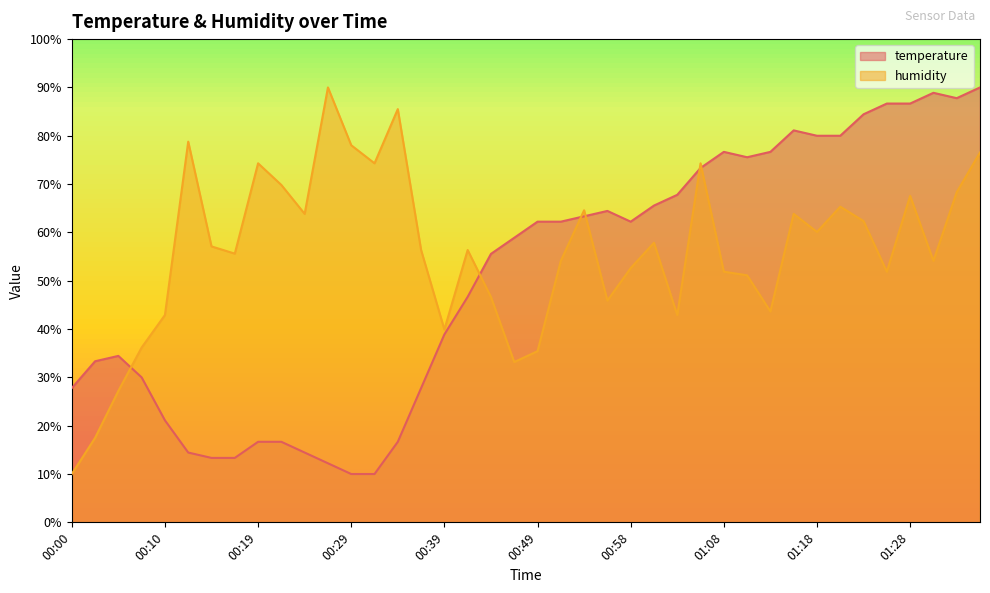

True or false: temperature and humidity intersect in this chart.

True